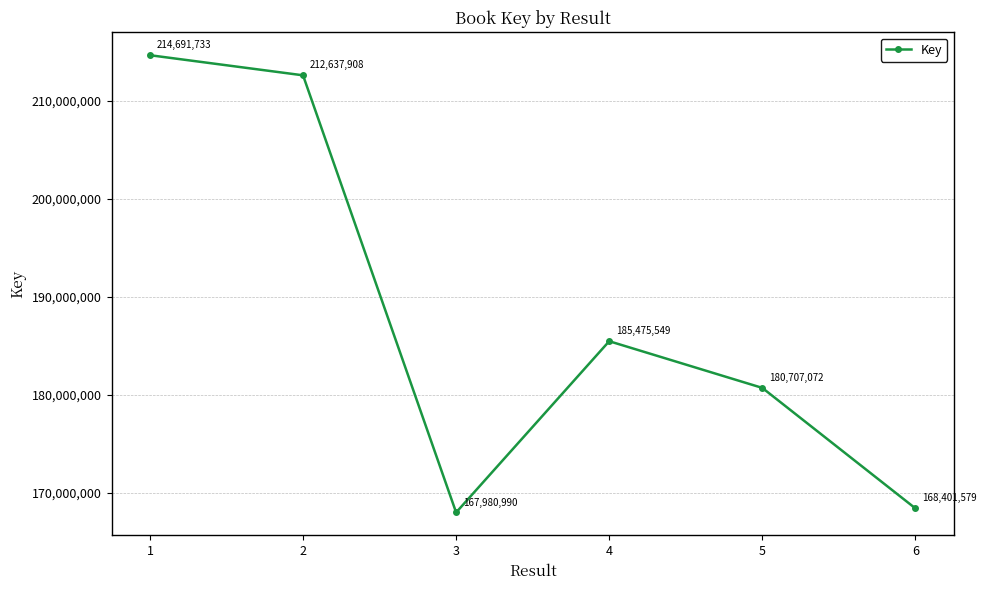

The chart shows a value of 48344940 at 3. True or false?

False